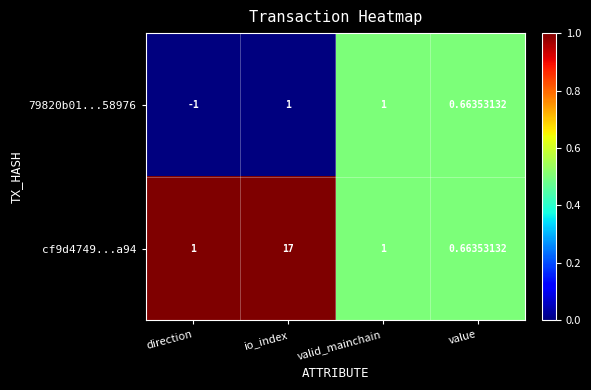

At which label is 79820b01...58976 closest to 0?

value